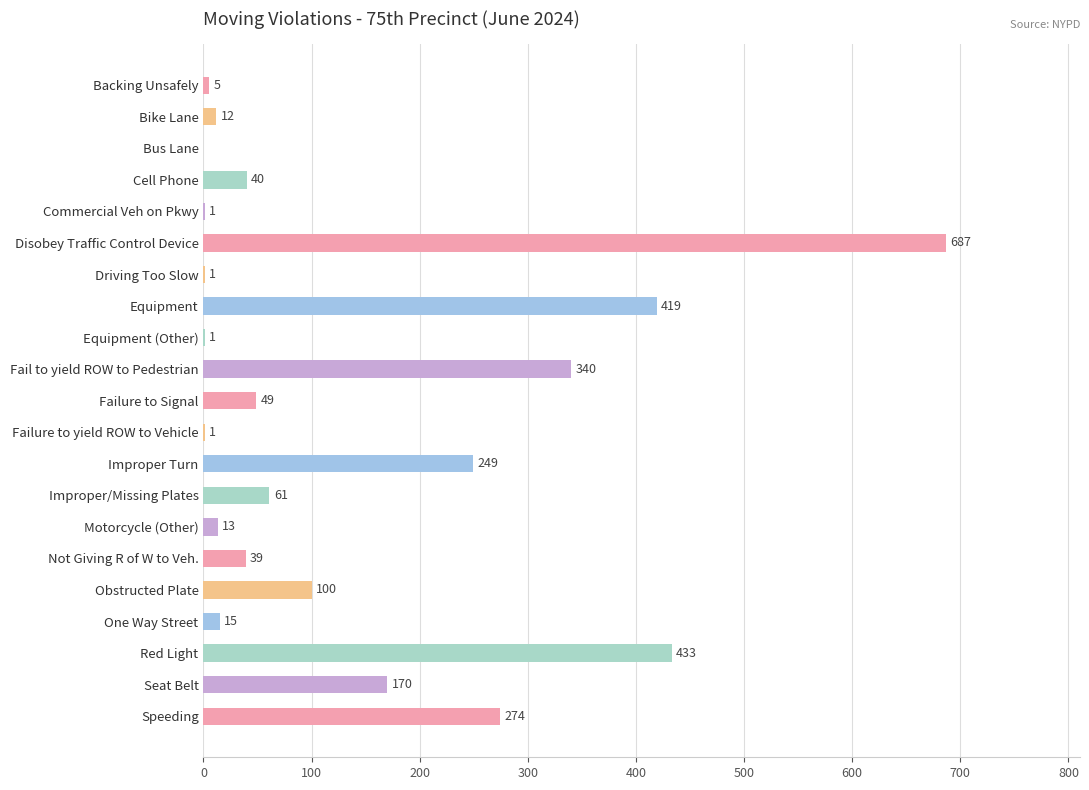

At which label is the value closest to 343?

Fail to yield ROW to Pedestrian